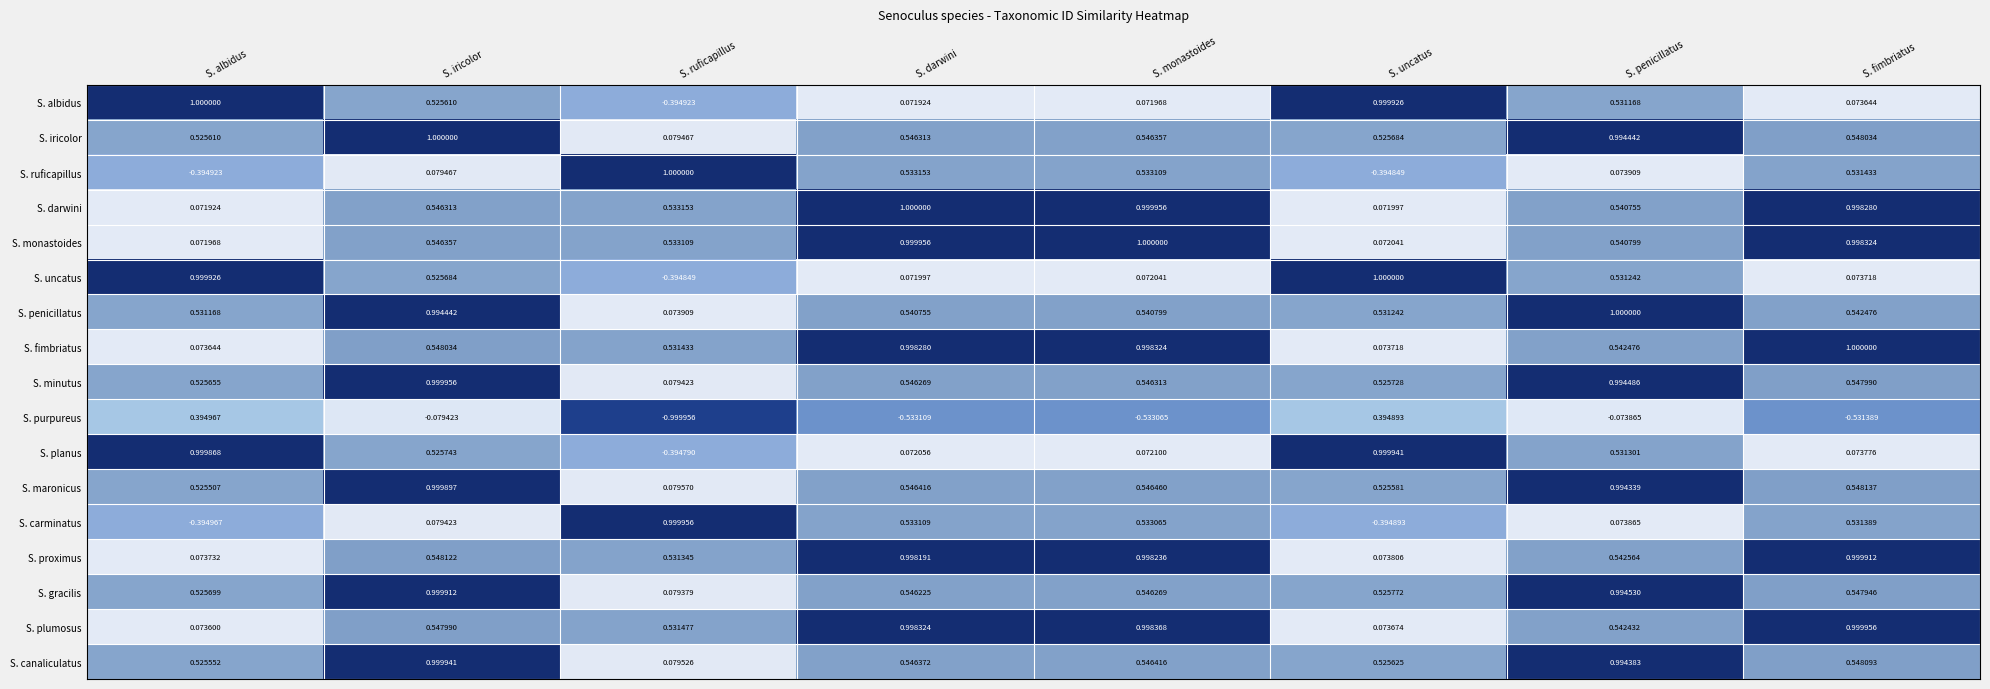

At which label does S. planus first exceed 0?

S. albidus